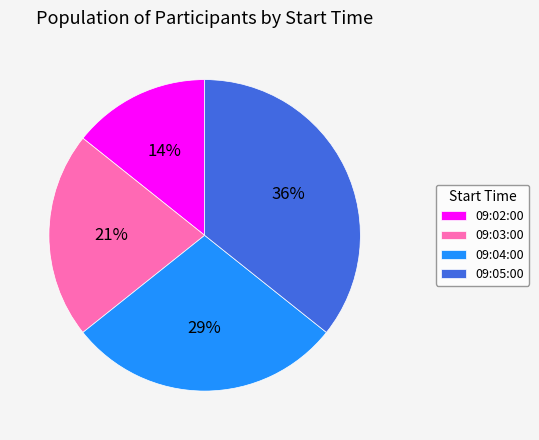

Is it true that 09:05:00 is 36% of the pie?

True